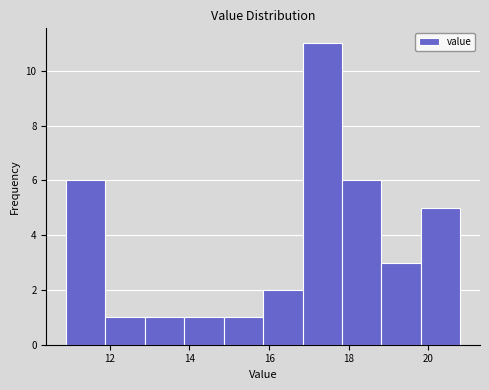

Reading left to right, transcribe this chart: for each bar, give the range it covers on the x-axis and its height. Neither the bar edges nor the heights are printed on the chart, so give them approximately, as read against the axes.

11.0 to 11.8: 6
11.8 to 12.8: 1
12.8 to 13.8: 1
13.8 to 14.8: 1
14.8 to 15.8: 1
15.8 to 16.8: 2
16.8 to 17.8: 11
17.8 to 18.8: 6
18.8 to 19.8: 3
19.8 to 20.8: 5